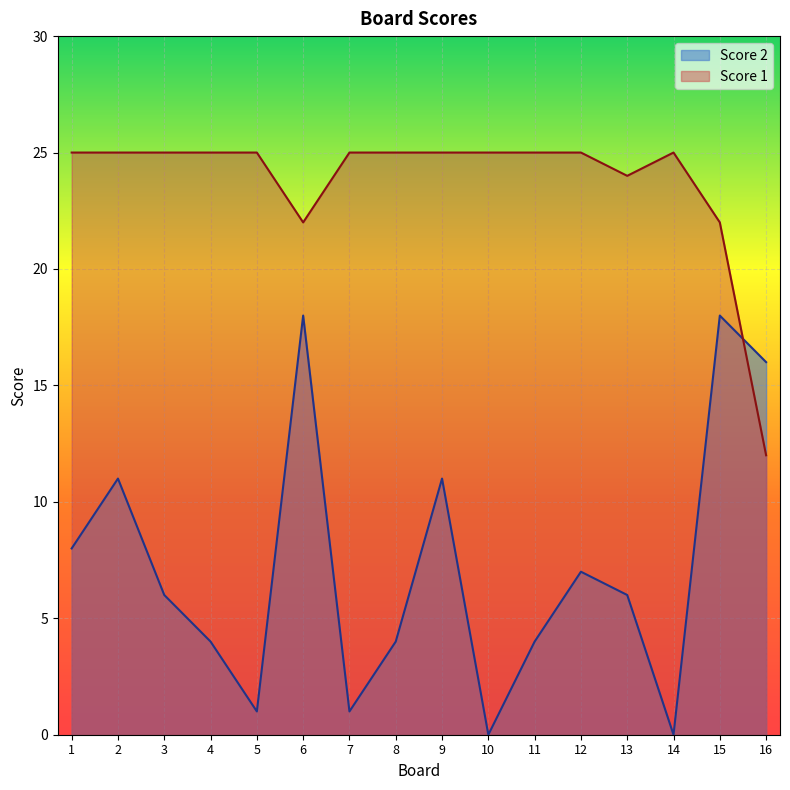

What is the value of the Score 2 point at the 15th from the left?

18